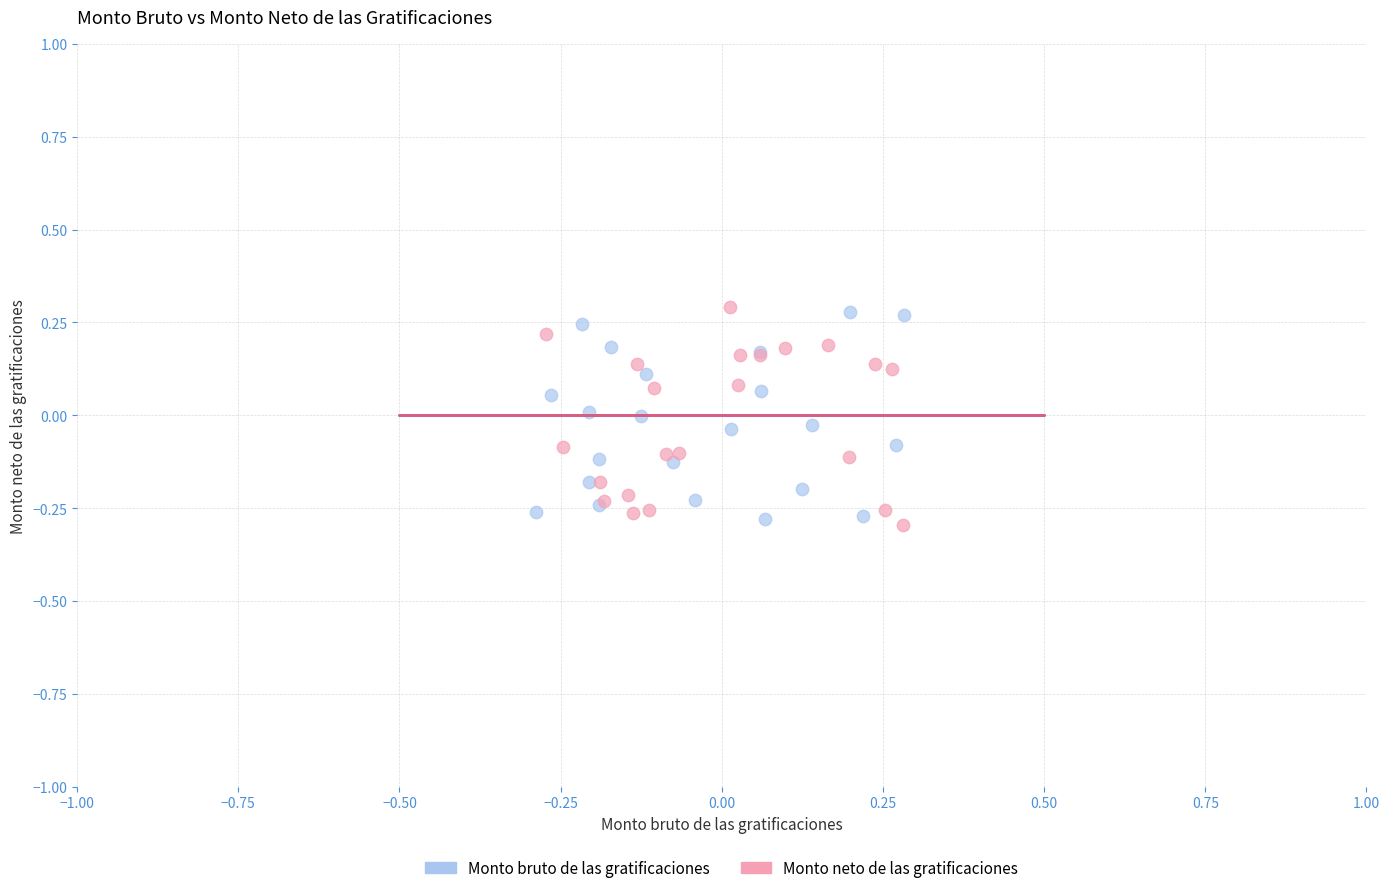

What are all the series names shown in the legend?

Monto bruto de las gratificaciones, Monto neto de las gratificaciones